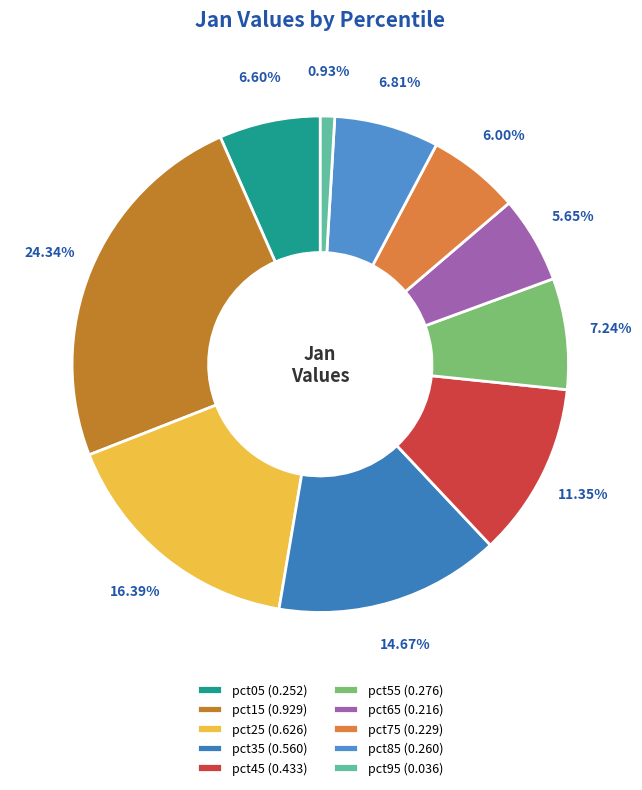

Is there a majority slice in this chart?

No